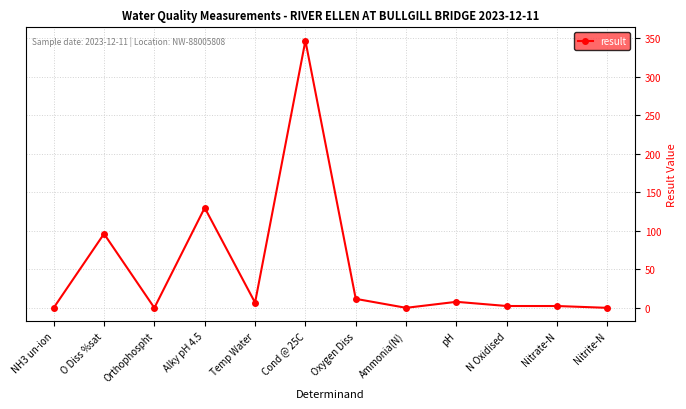

How many lines are shown in the chart?

1